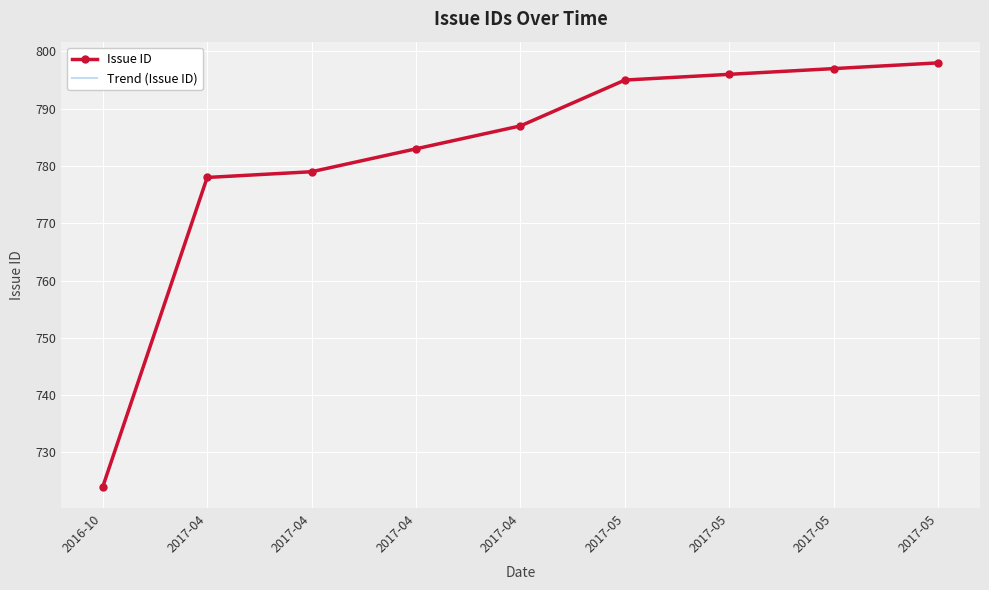

Which series changed the most between 2017-04 and 2017-05?

Issue ID